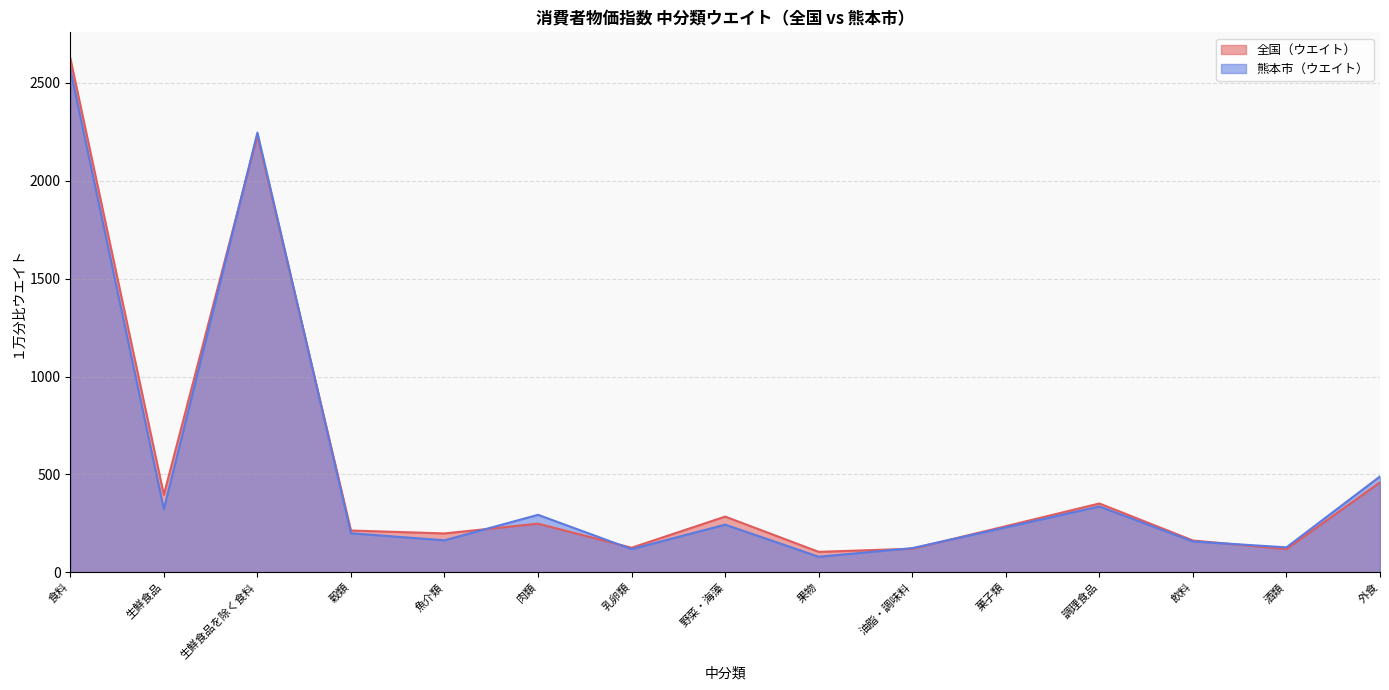

What are all the series names shown in the legend?

全国（ウエイト）, 熊本市（ウエイト）